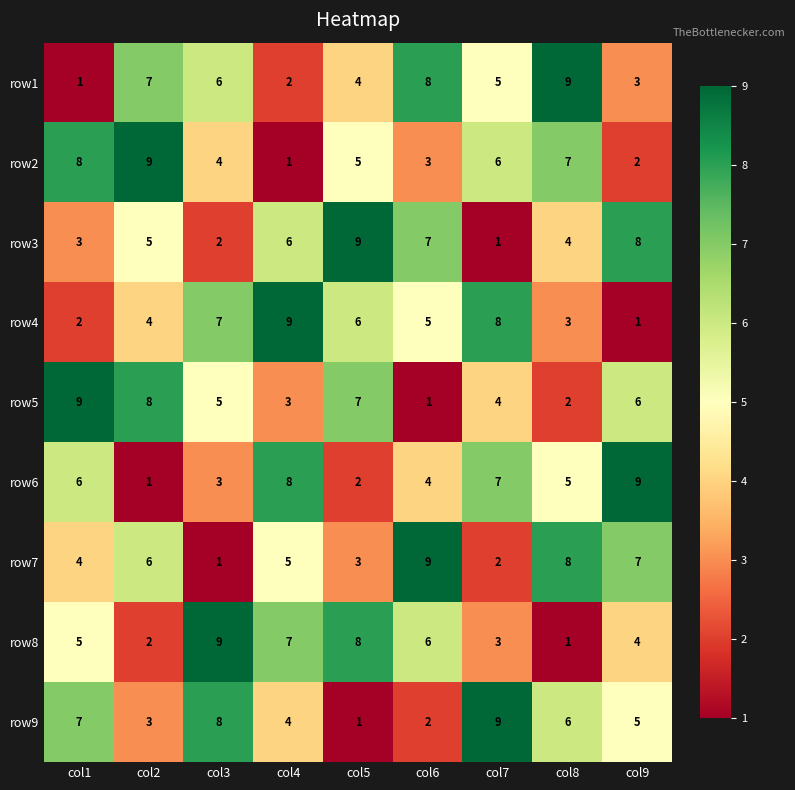

Where does the row9 series first go above 5?

col1